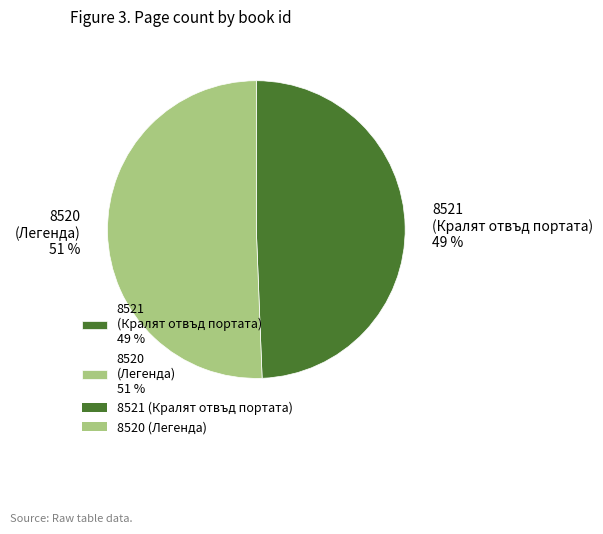

Between 8521 (Кралят отвъд портата) 49 % and 8520 (Легенда) 51 %, which is larger?

8520 (Легенда) 51 %